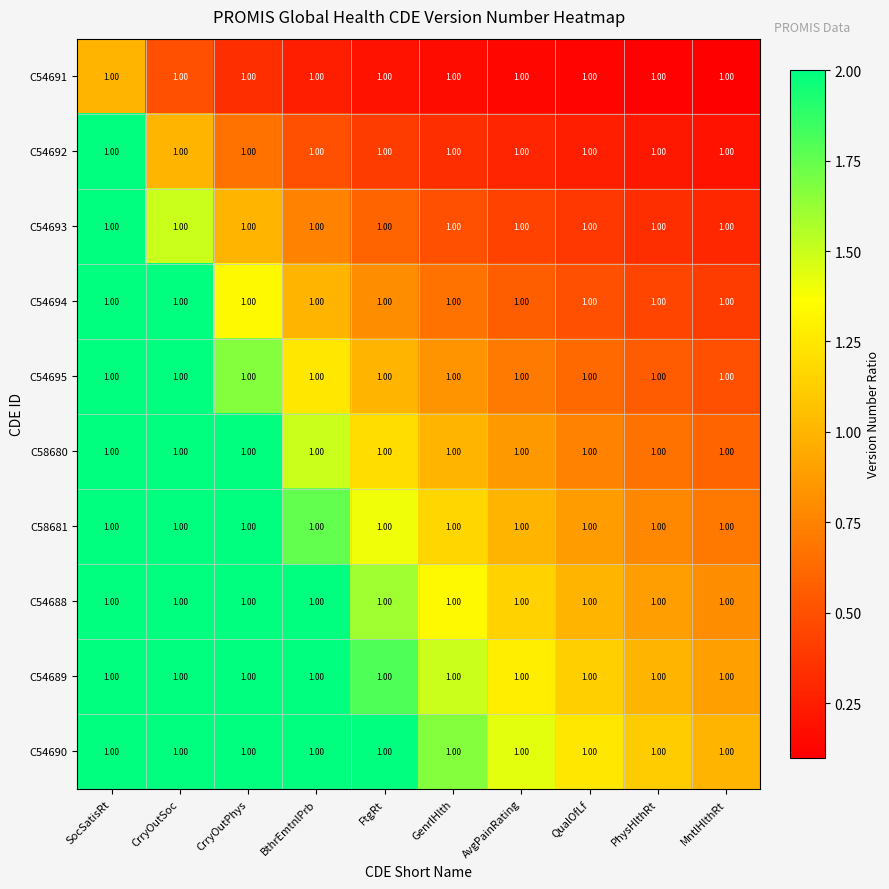

Which has a higher value, FtgRt or PhysHlthRt?

FtgRt